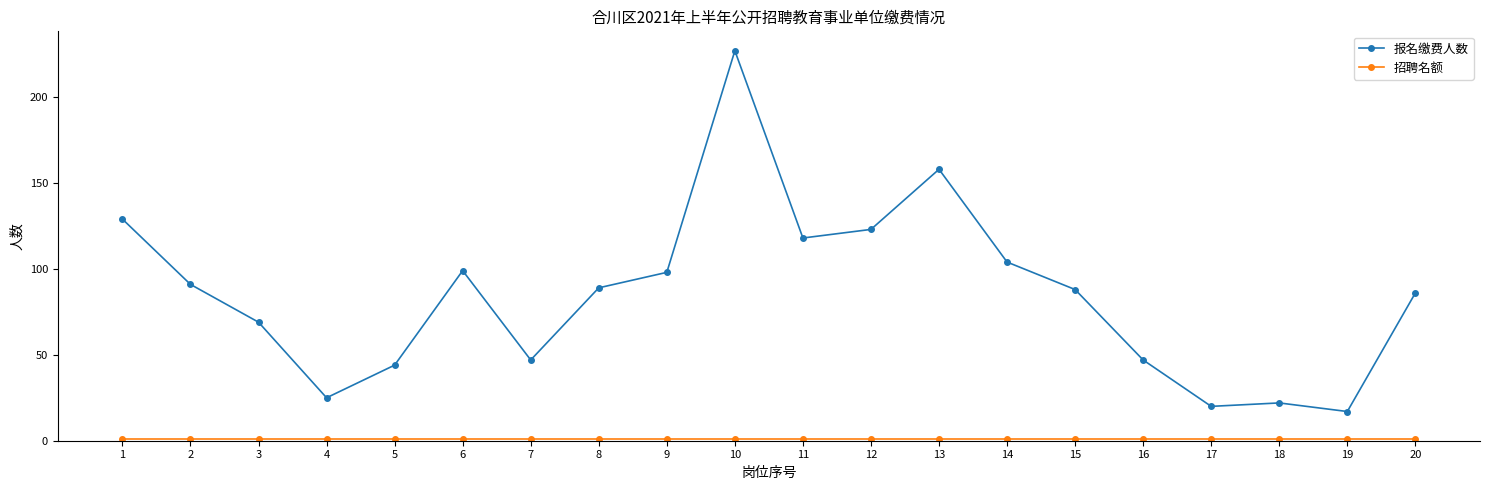

At which category is the sum across all series the highest?

10